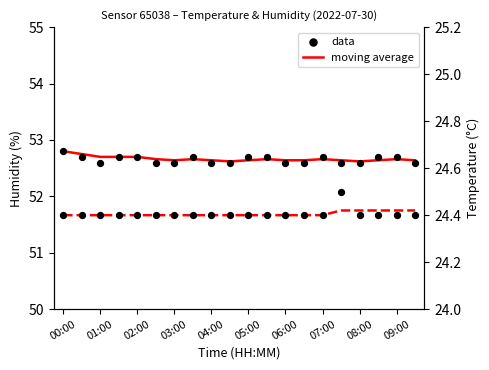

Is the value of data at 05:00 greater than the value of moving average at 16?

No